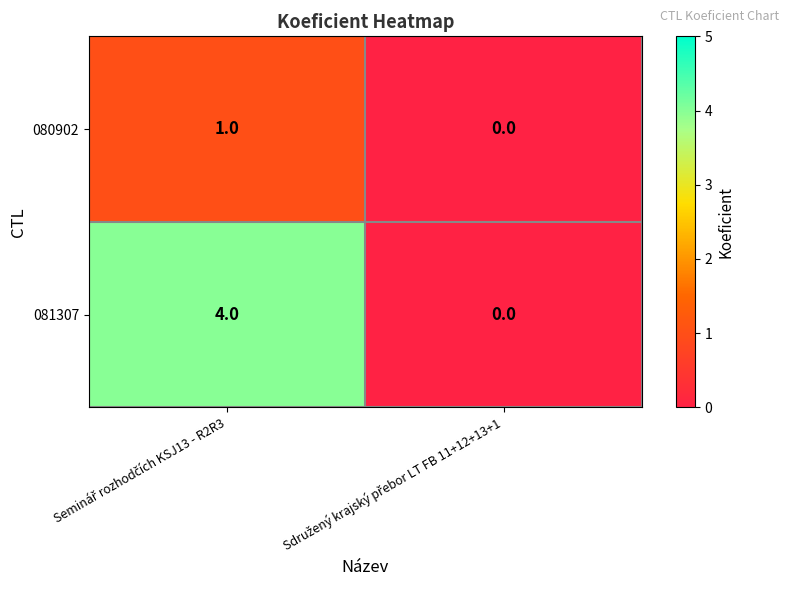

What is the greatest value displayed?

4